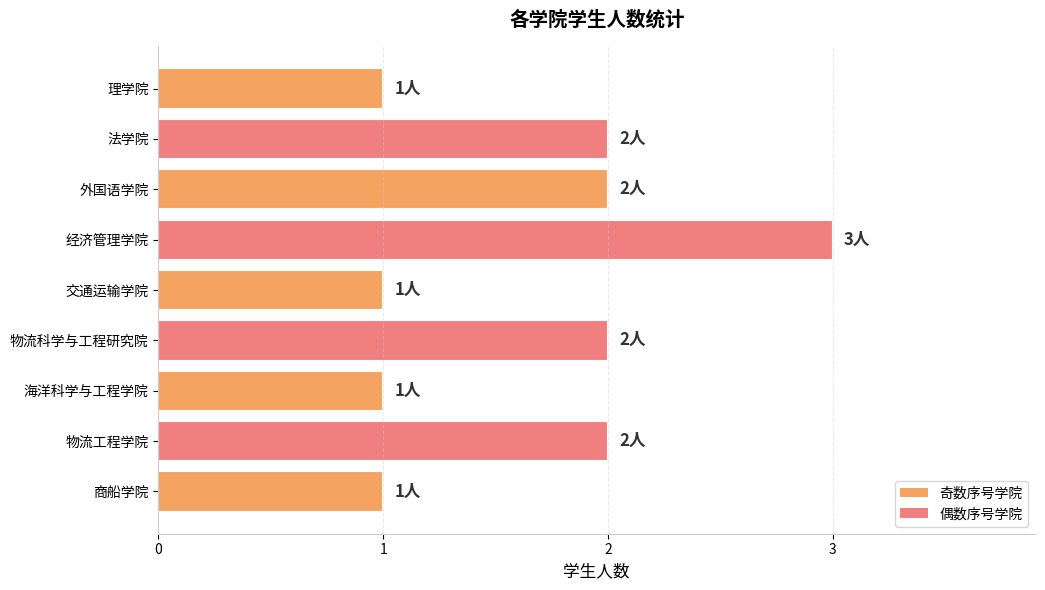

What is the sum of all values?

15